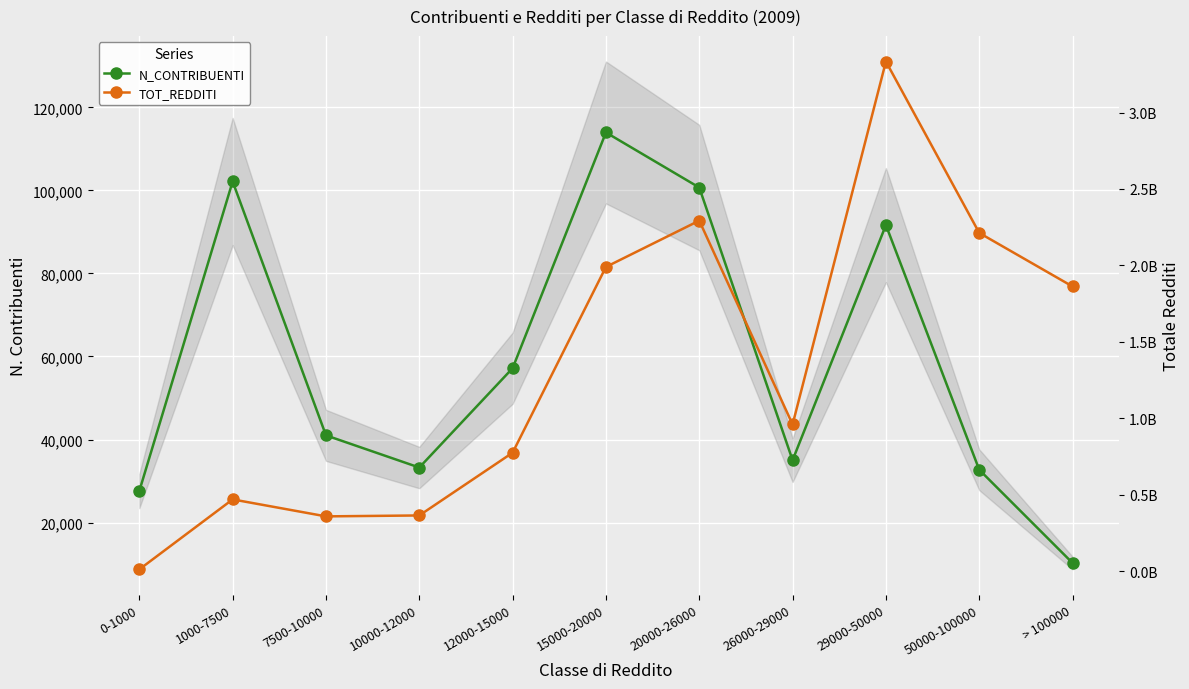

True or false: N_CONTRIBUENTI and TOT_REDDITI cross at least once.

False